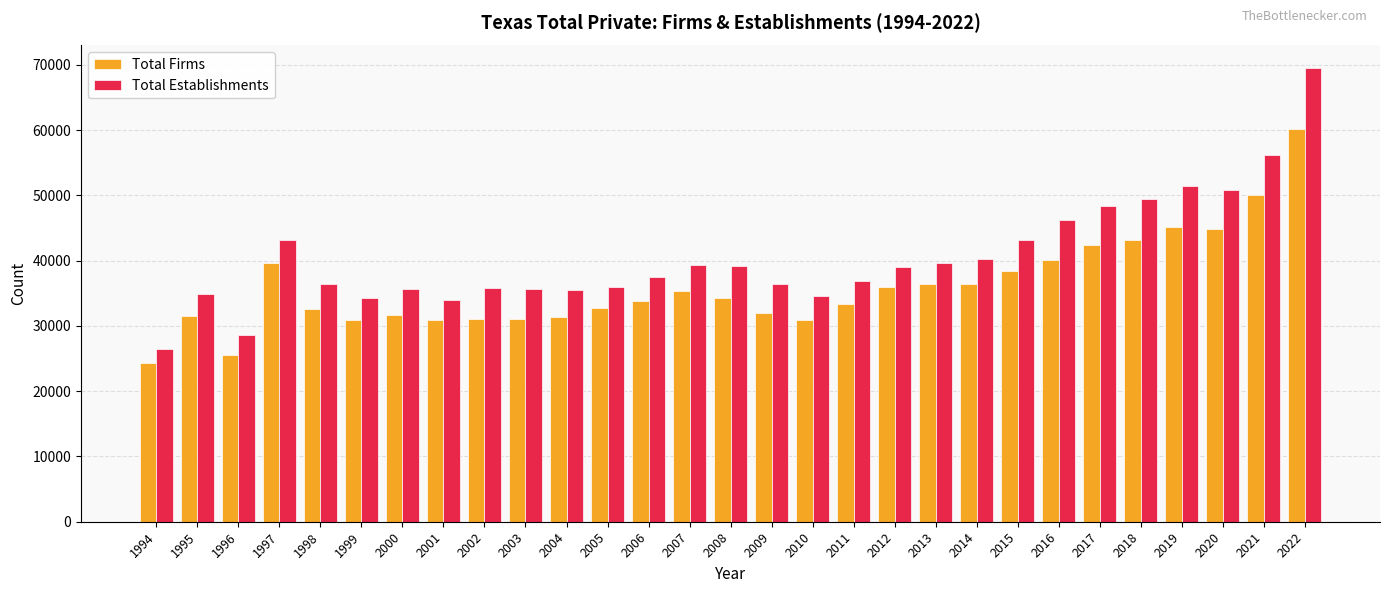

Which category has the lowest value in the Total Establishments series?

1994